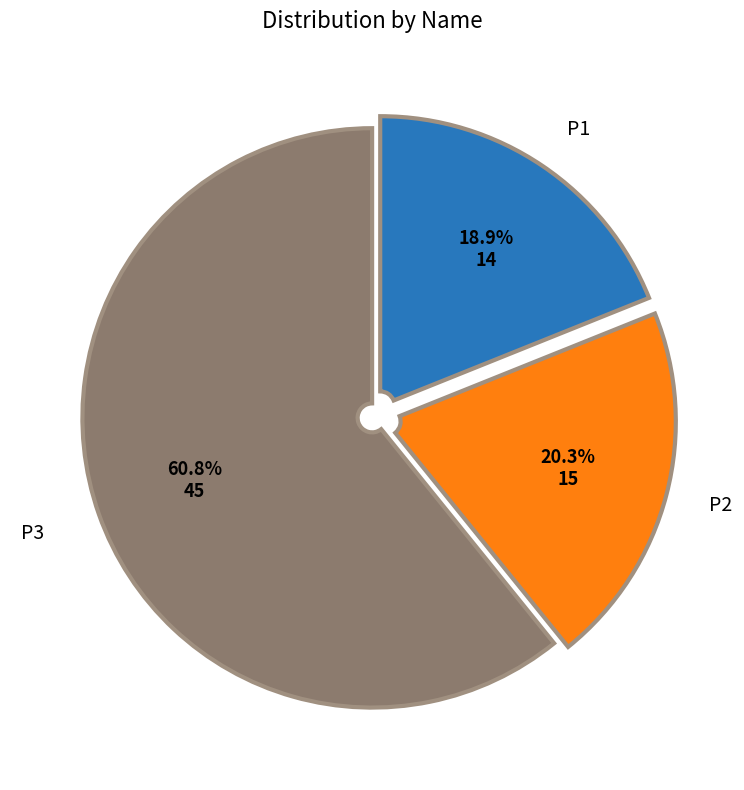

What portion of the pie excludes P2?

79.7%